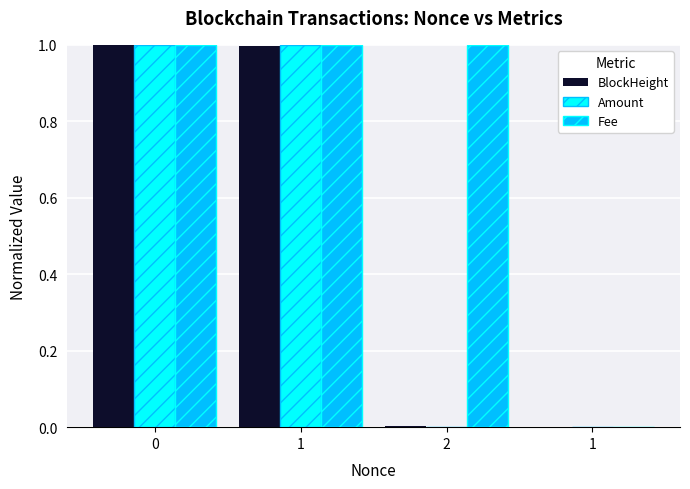

Between 2 and 1, which is larger?

1